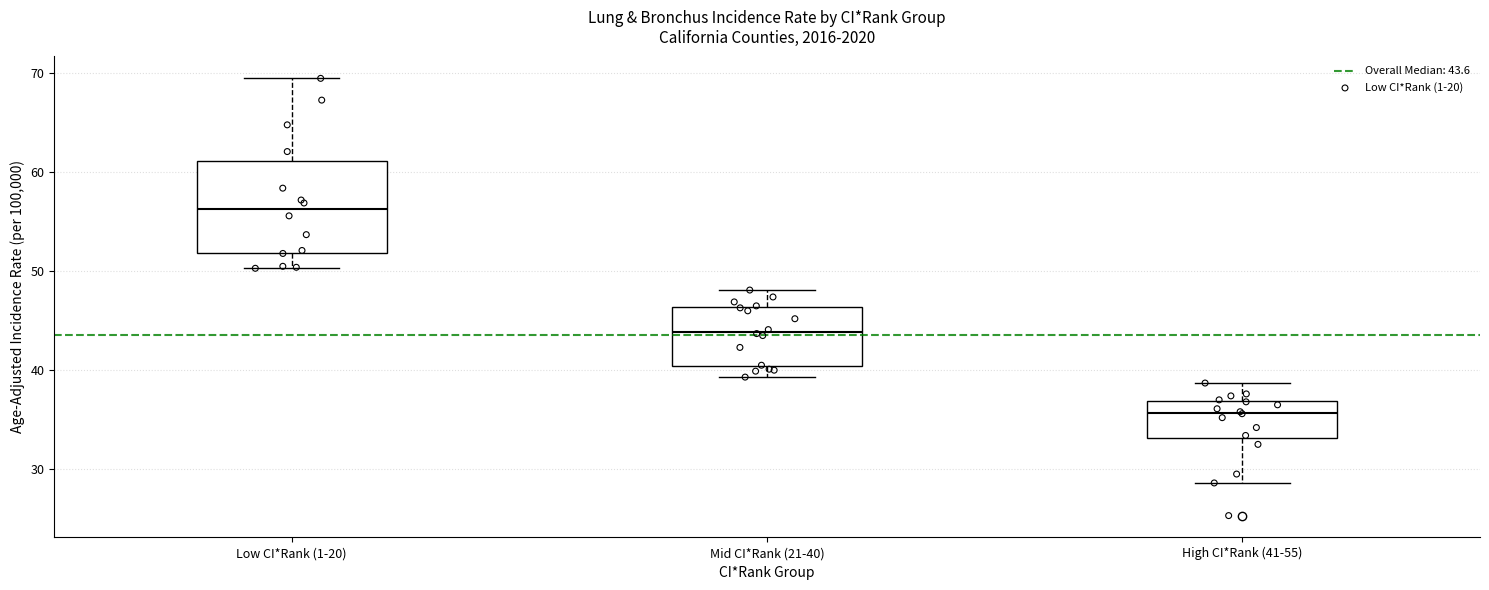

Reading left to right, read every box against the y-axis: the position of its median line, the range the box covers, and the ends of its whiskers. The values are not printed on the chart, so give them approximately, as read against the axis.

Low CI*Rank (1-20): median 56, box 52 to 61, whiskers 50 to 70
Mid CI*Rank (21-40): median 44, box 40 to 46, whiskers 39 to 48
High CI*Rank (41-55): median 36, box 33 to 37, whiskers 29 to 39